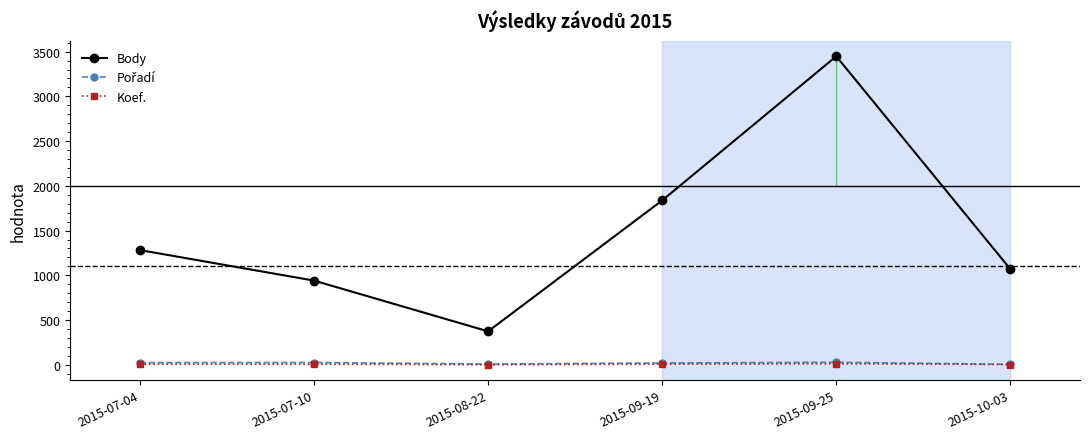

What is the difference between the maximum and second lowest values in the Body series?

2507